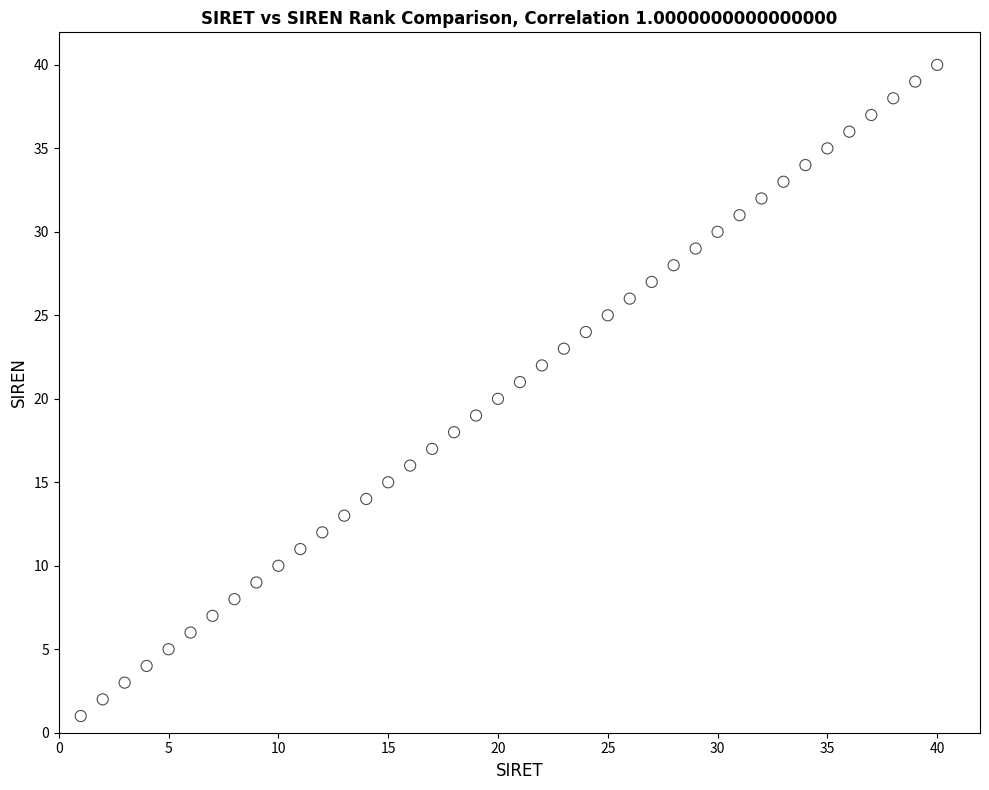

What is the range of Y values (max minus min)?

39